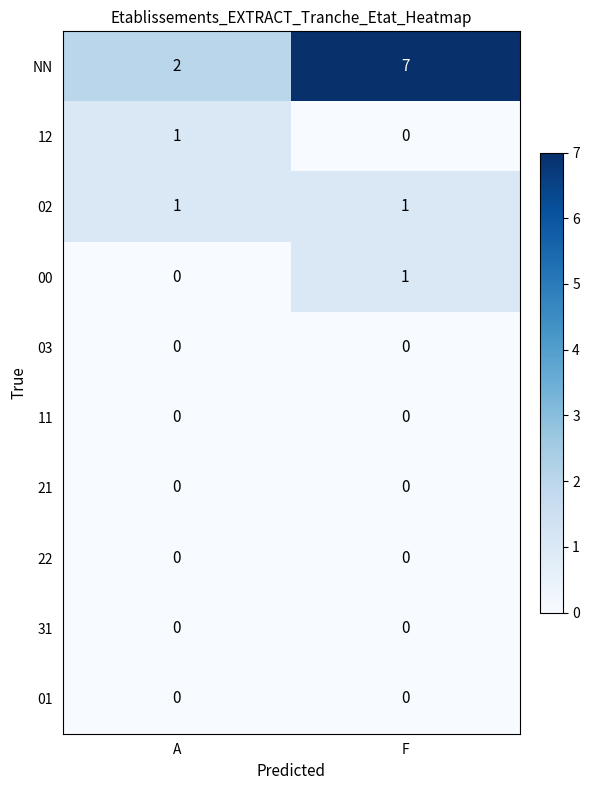

Which category has the lowest value in the NN series?

A